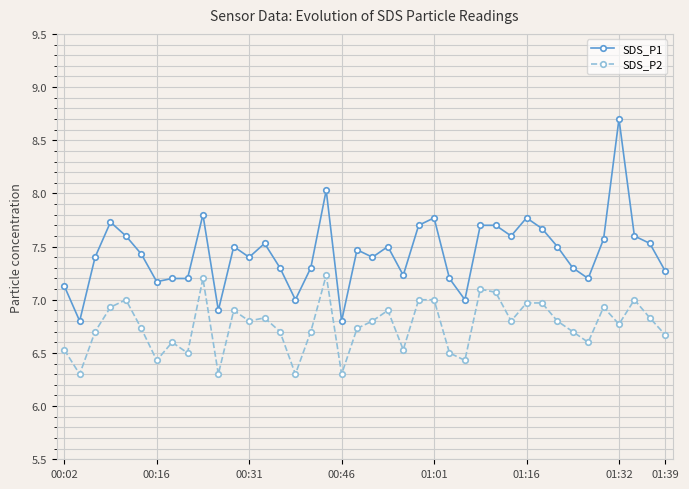

What is the value of the SDS_P2 point at the 27th from the left?

6.4